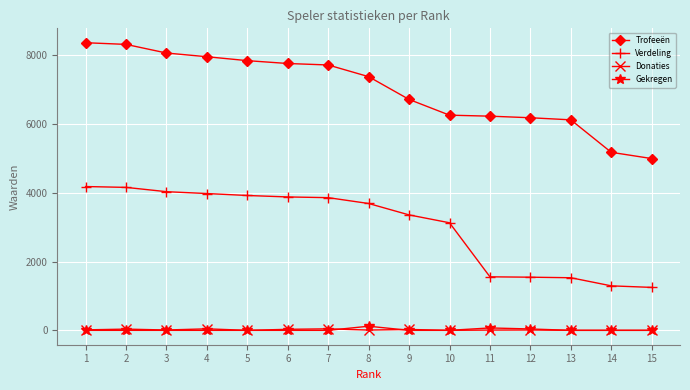

At which label is Trofeeën closest to 6686?

9